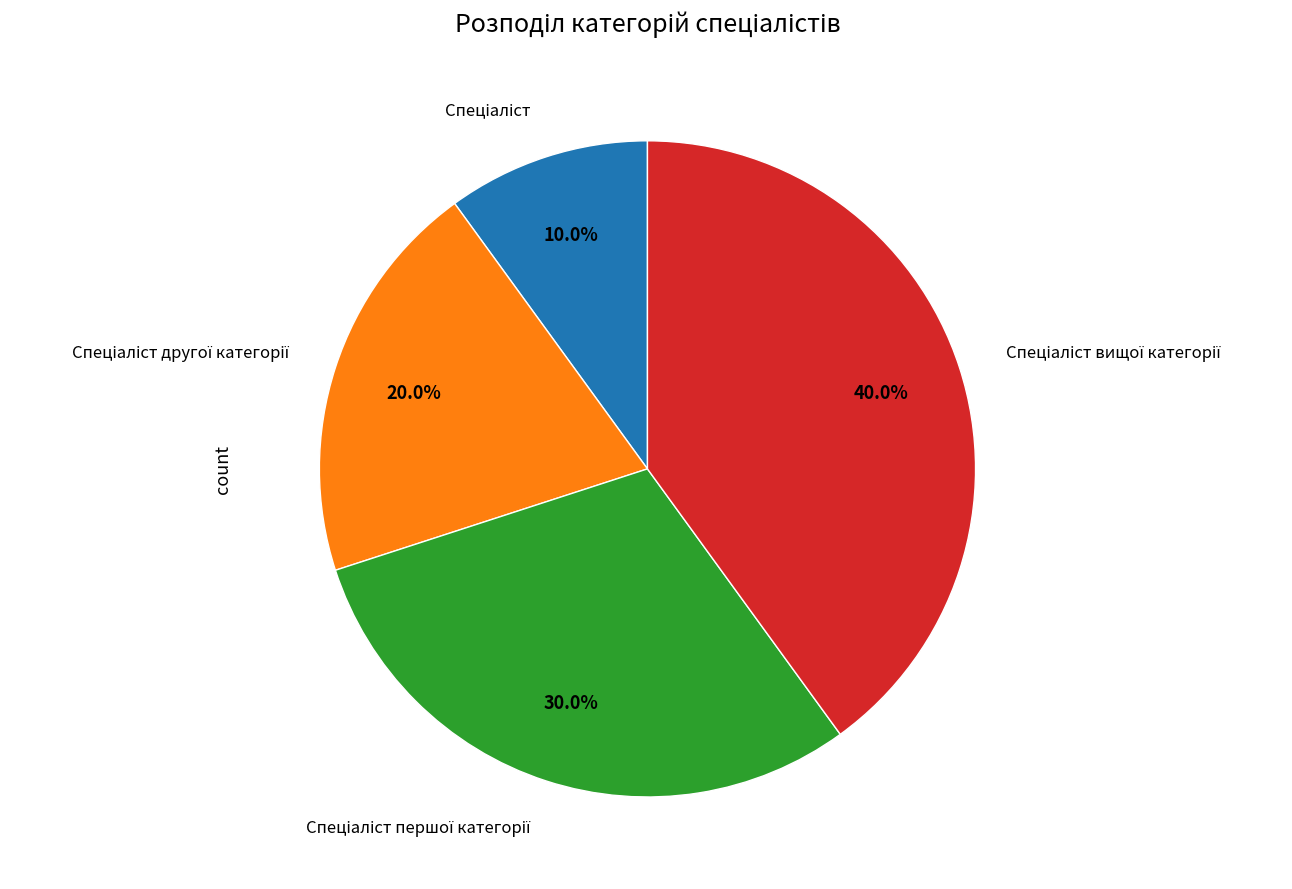

Is there any slice that represents more than half of the pie?

No